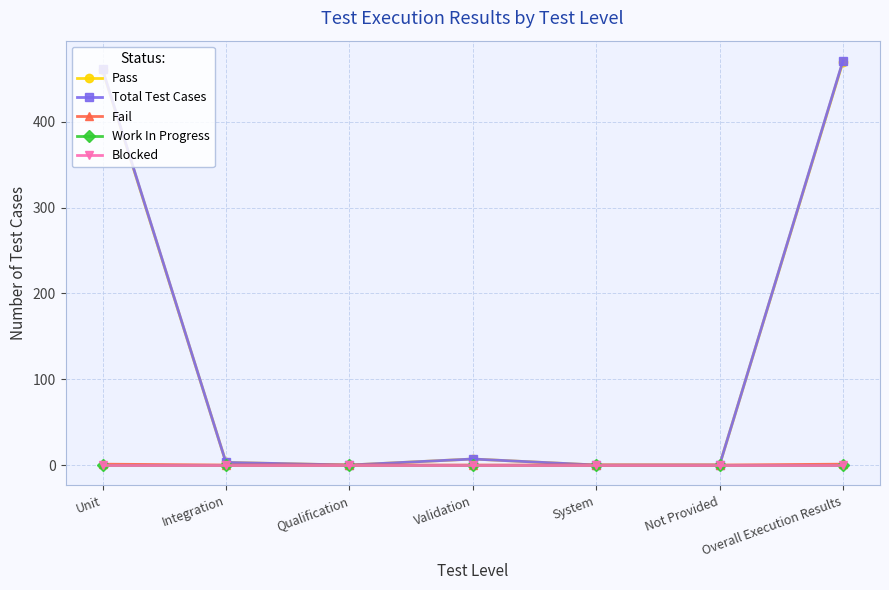

Between System and Unit, which is larger?

Unit